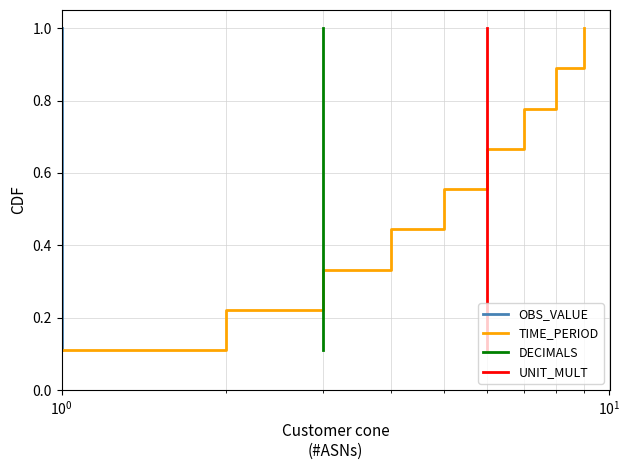

How many lines are shown in the chart?

4